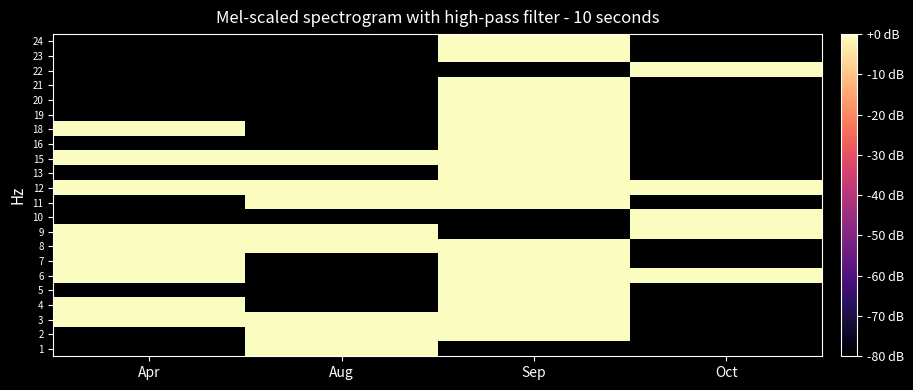

Which label corresponds to the smallest value in the chart?

Sep